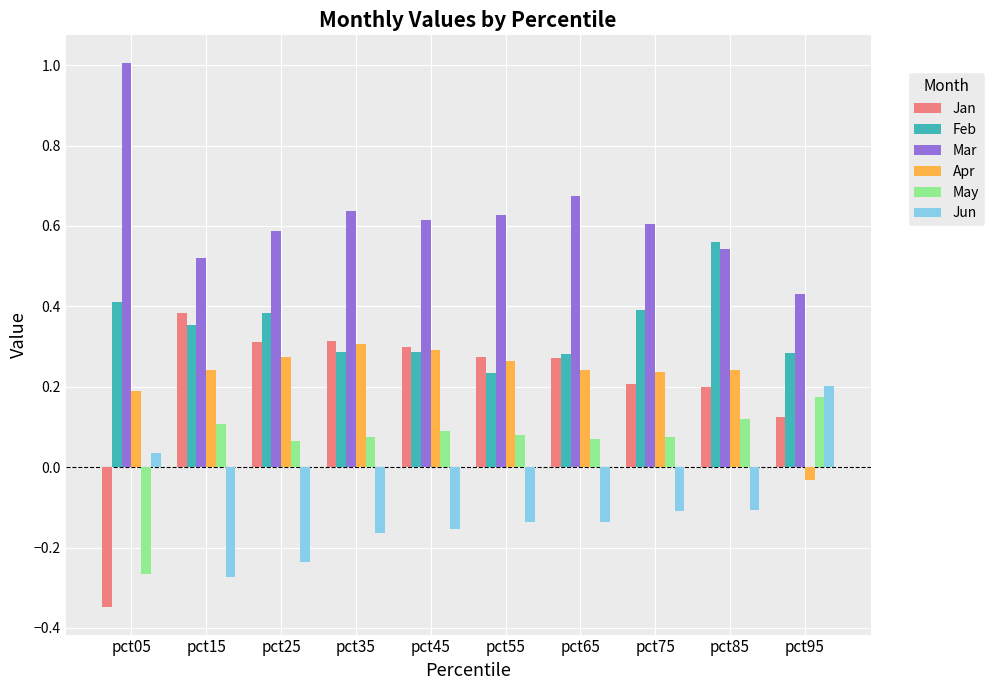

Which category has the highest value in the Jan series?

pct15